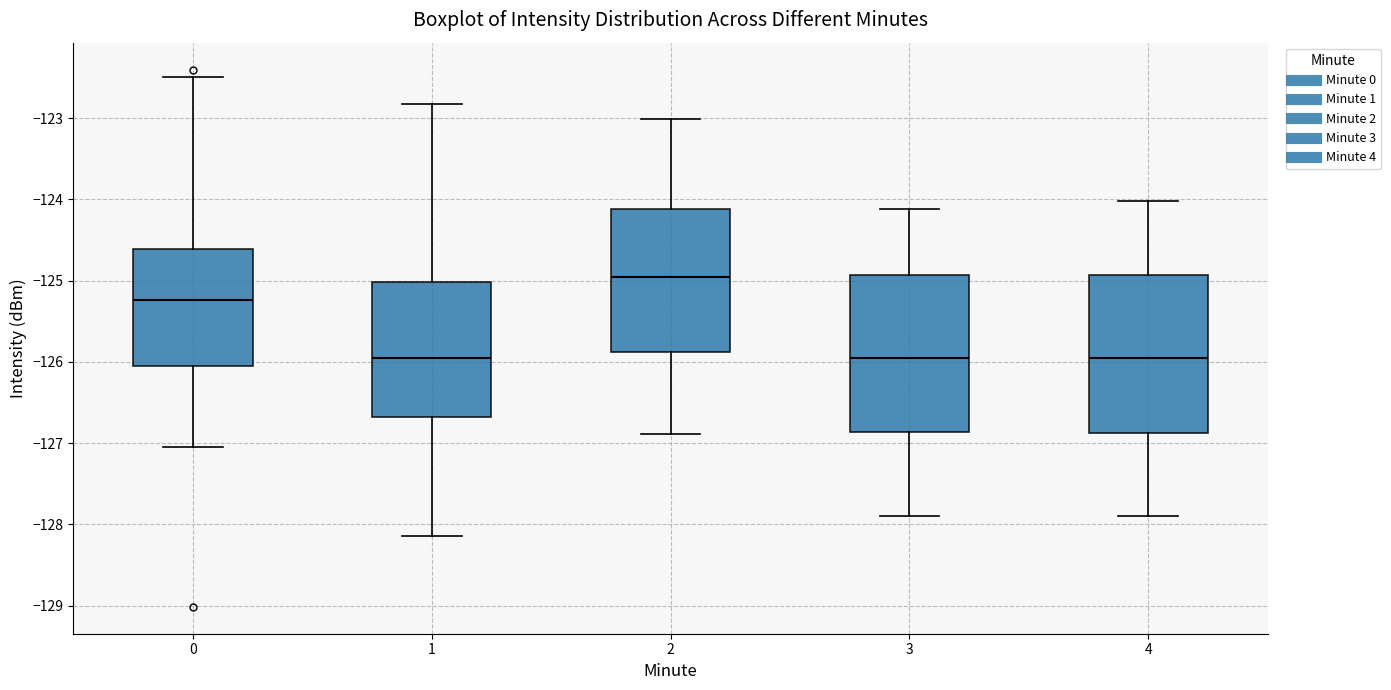

Where is the upper edge of the box at x = 2 on the y-axis? The values are not printed on the chart, so give them approximately, as read against the axis.

-124.1